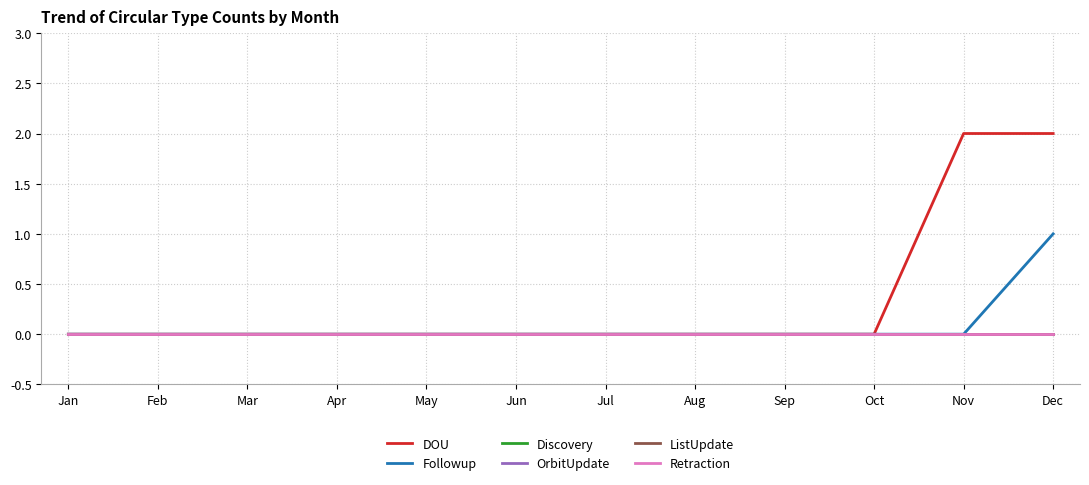

Does the chart have visible grid lines?

Yes